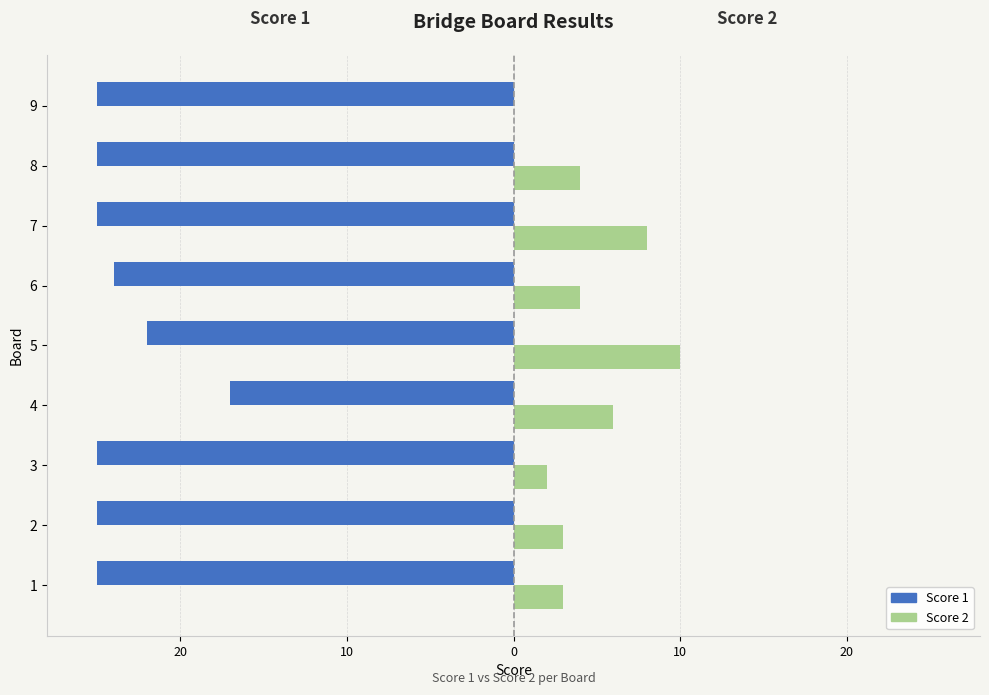

What are all the series names shown in the legend?

Score 1, Score 2